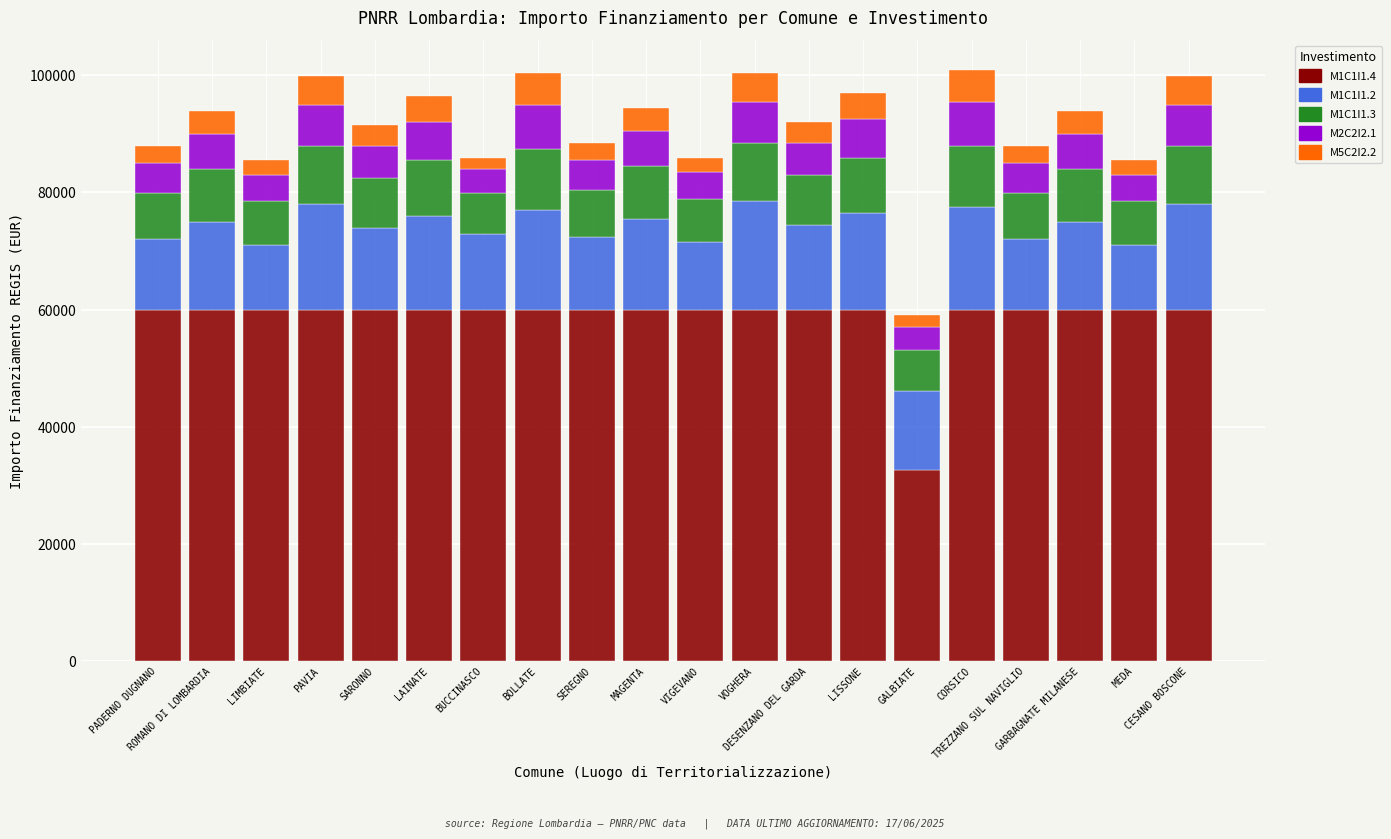

Does the chart contain any negative values?

No